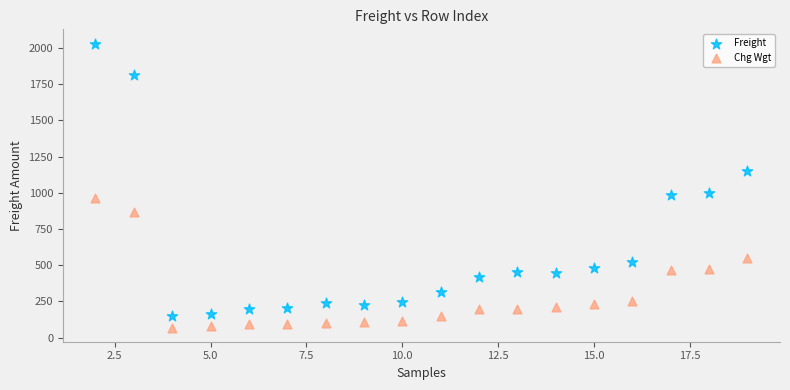

Which series reaches the maximum Y coordinate?

Freight